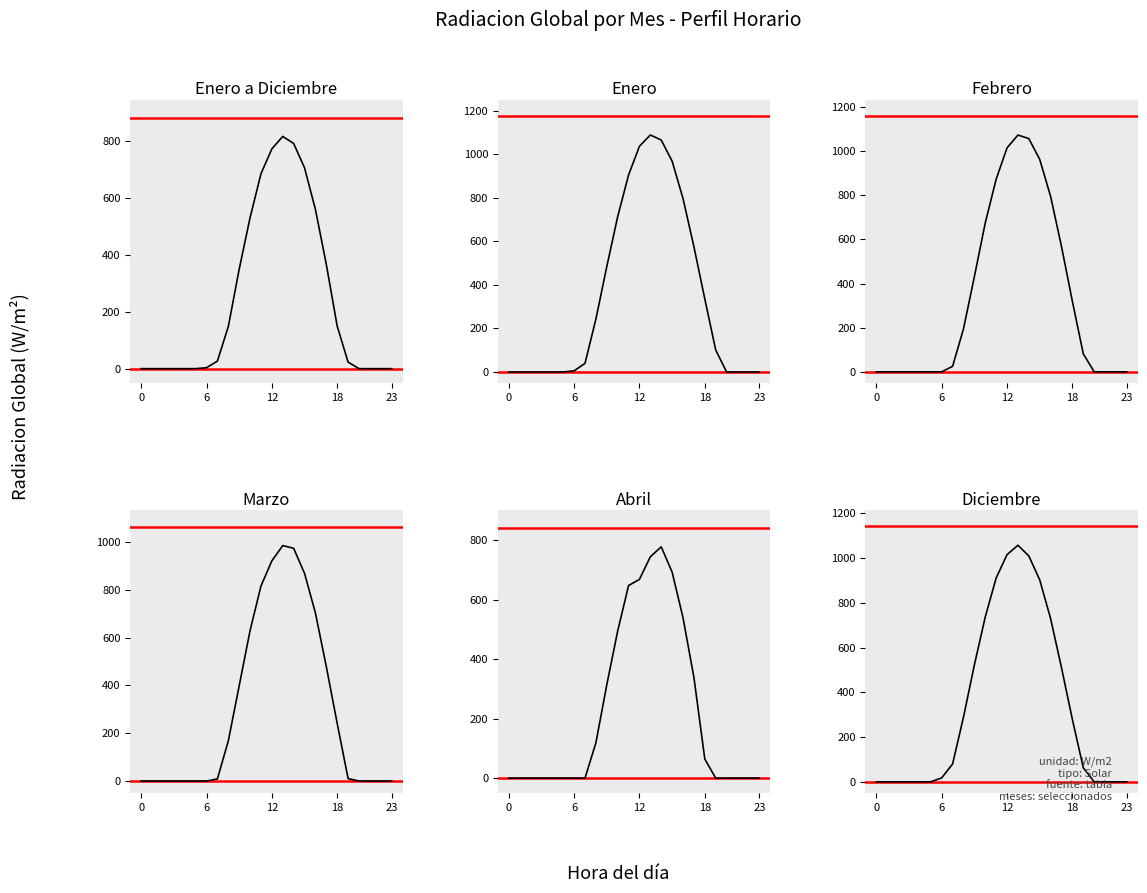

Is the value of Abril at 19 greater than the value of Enero a Diciembre at 12?

No